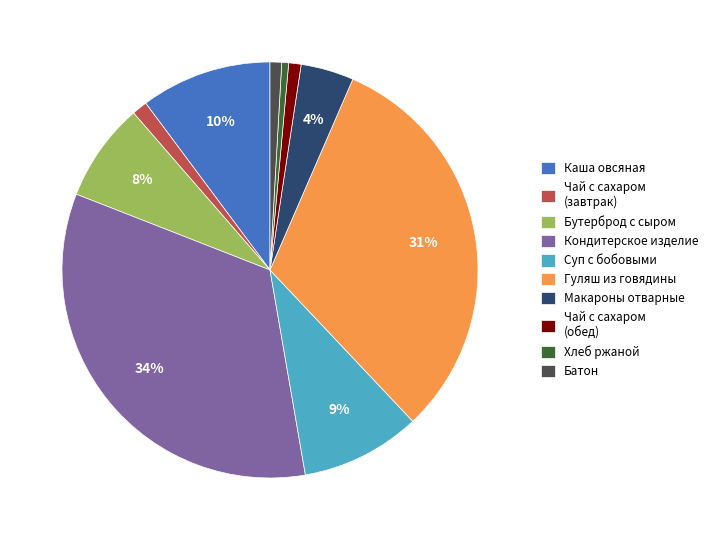

True or false: Хлеб ржаной accounts for 1% of the total.

True